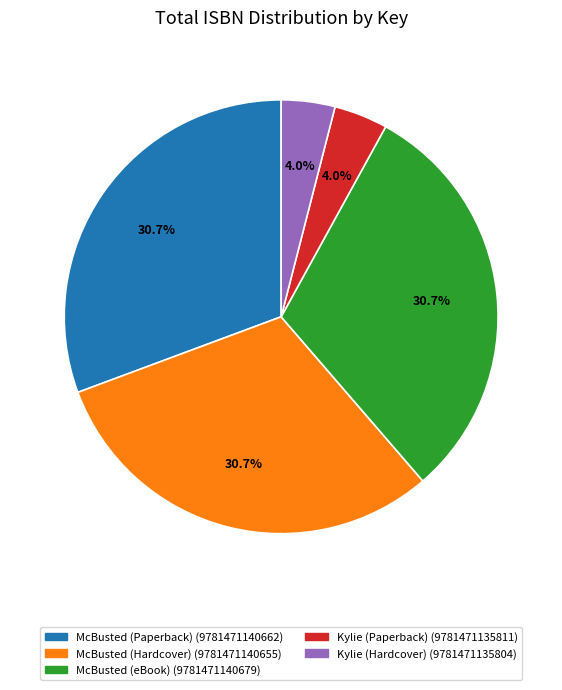

How many segments does this pie chart have?

5